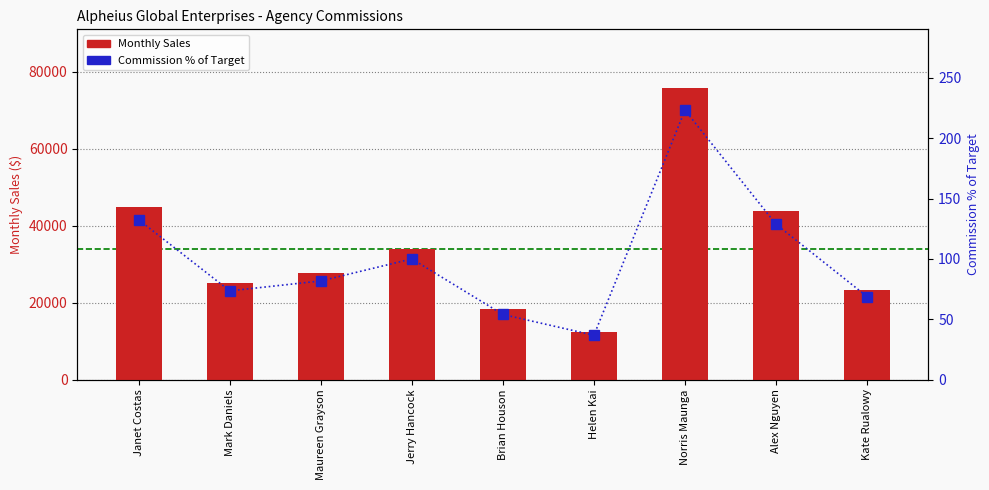

Which series has the largest range (max minus min)?

Monthly Sales